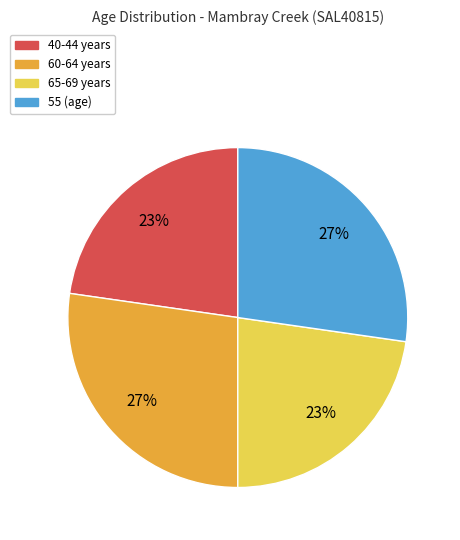

To the nearest percent, what is the combined percentage of 55 (age) and 65-69 years?

50%